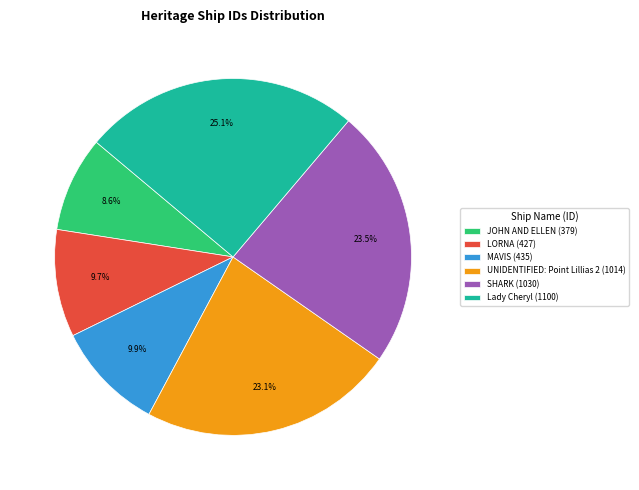

Which has a higher value, Lady Cheryl (1100) or LORNA (427)?

Lady Cheryl (1100)